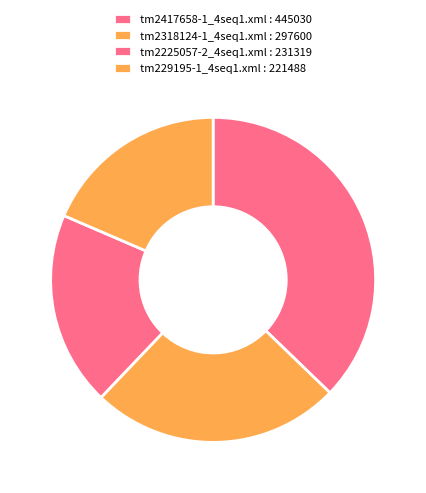

To the nearest percent, what is the difference between the largest and smallest slice percentages?

19%